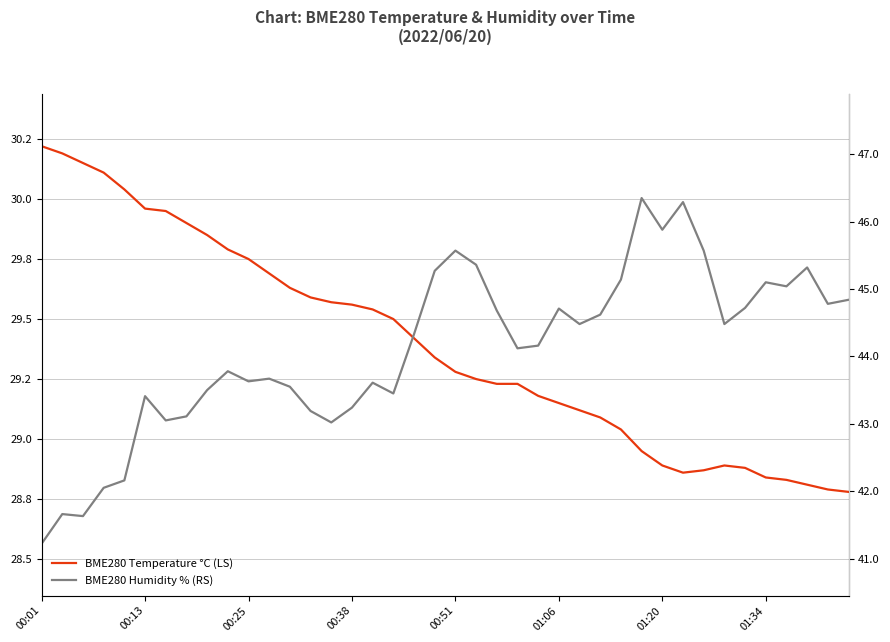

What is the highest value of the BME280 Humidity % (RS) series?

46.4